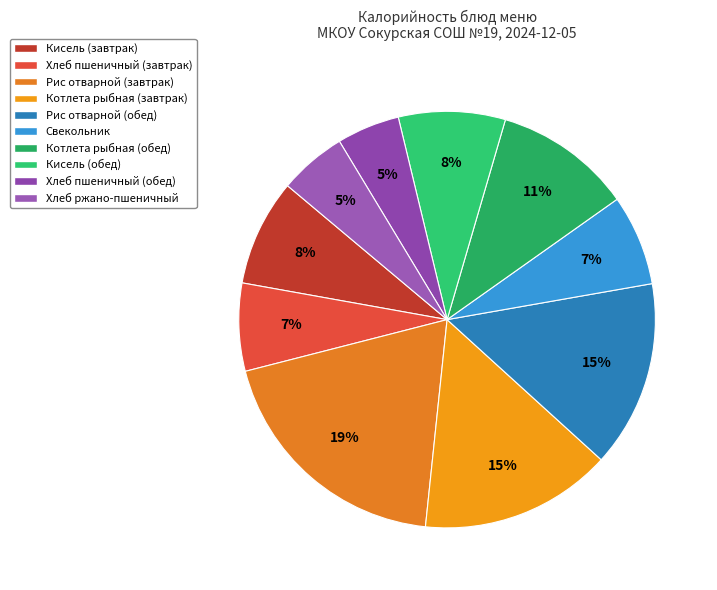

What percentage is NOT represented by Хлеб пшеничный (завтрак)?

93.2%